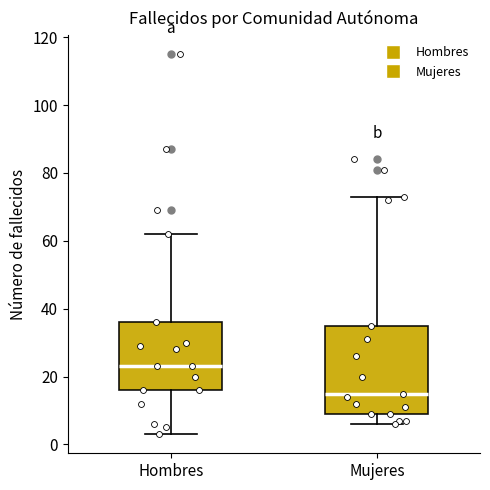

Which box has the highest median line?

Hombres